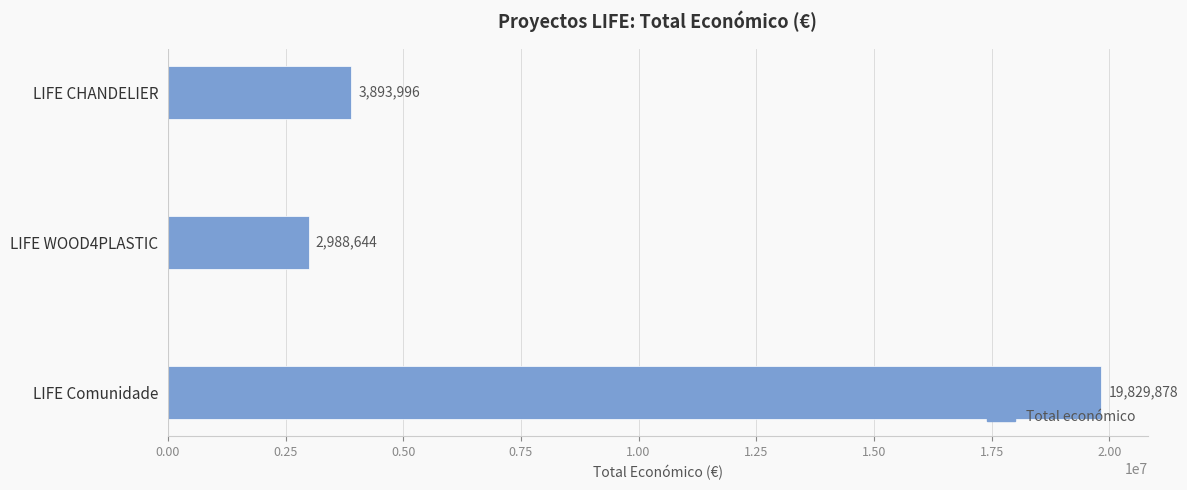

List the labels in order of value, largest first.

LIFE Comunidade, LIFE CHANDELIER, LIFE WOOD4PLASTIC